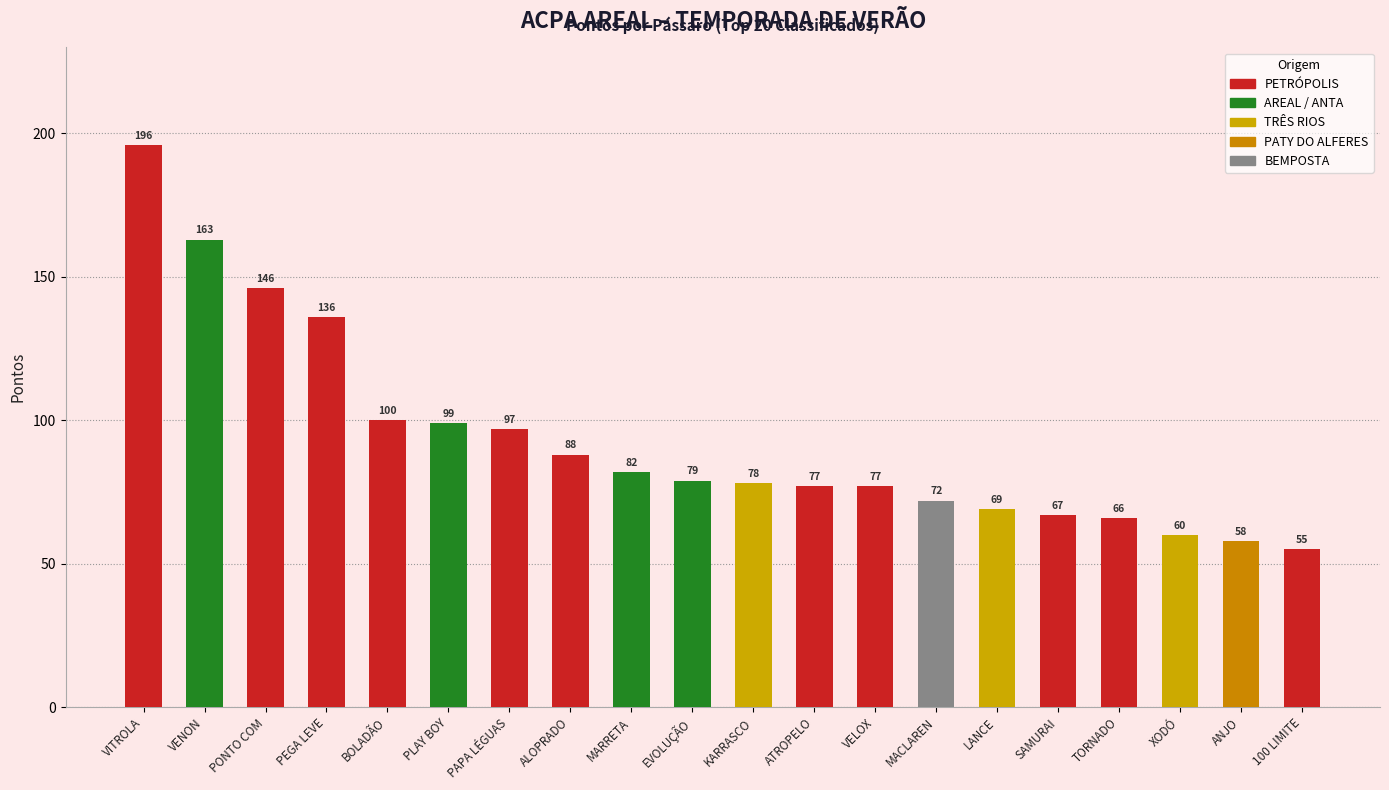

What is the approximate value at VELOX, to the nearest 50?

100